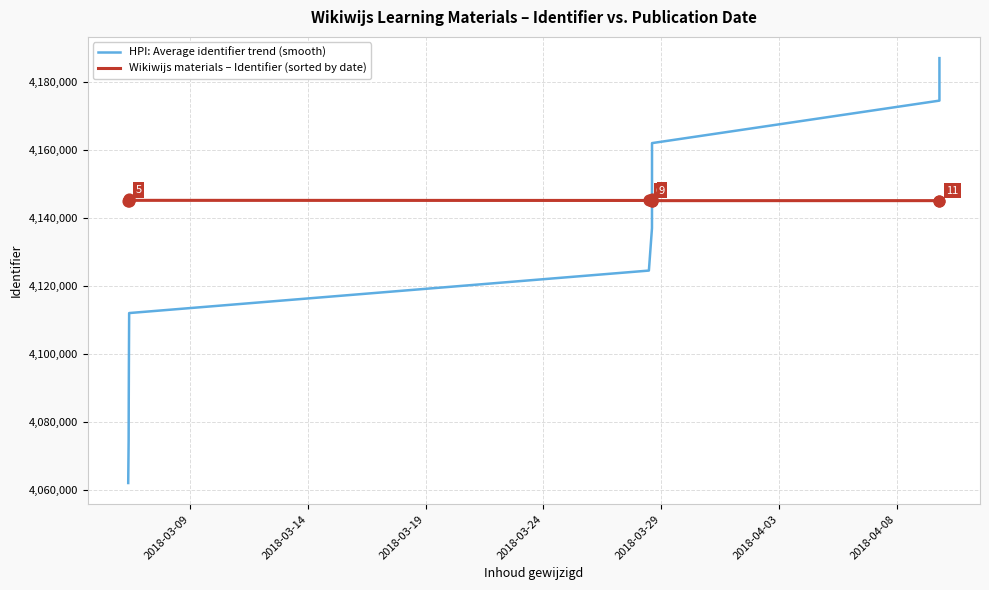

Which series has the largest total across all categories?

Wikiwijs materials – Identifier (sorted by date)